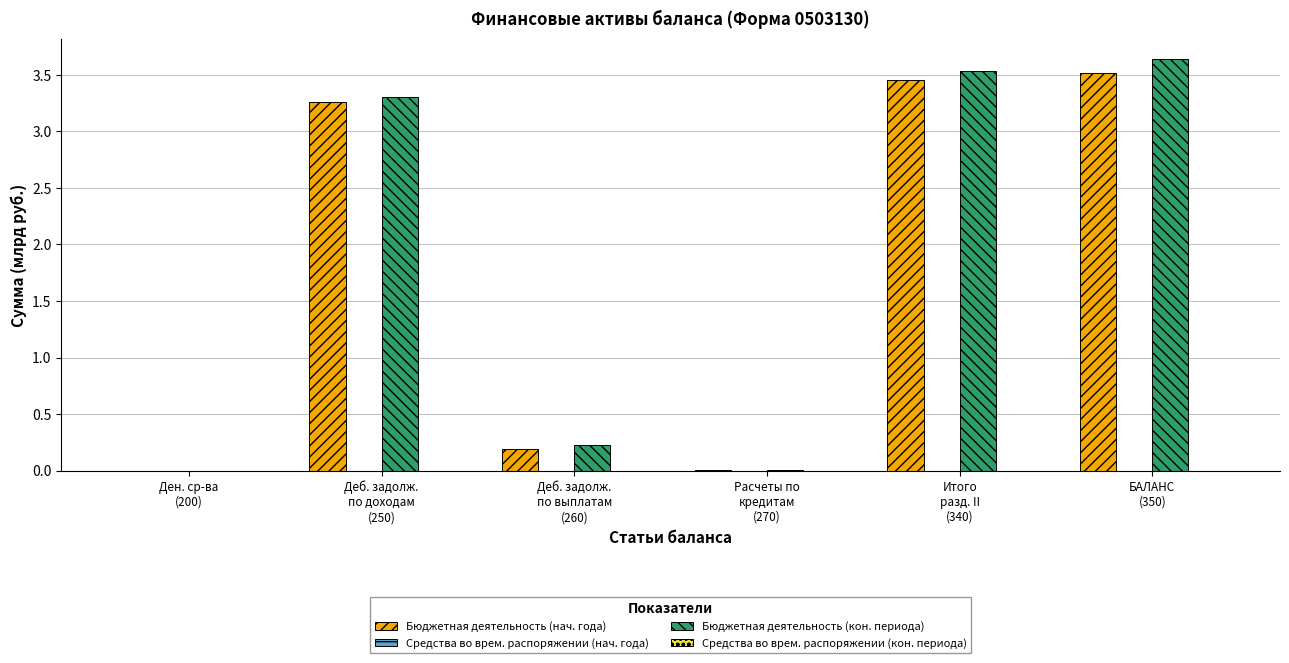

What is the sum of the Бюджетная деятельность (кон. периода) values at Ден. ср-ва
(200) and Деб. задолж.
по выплатам
(260)?

0.2